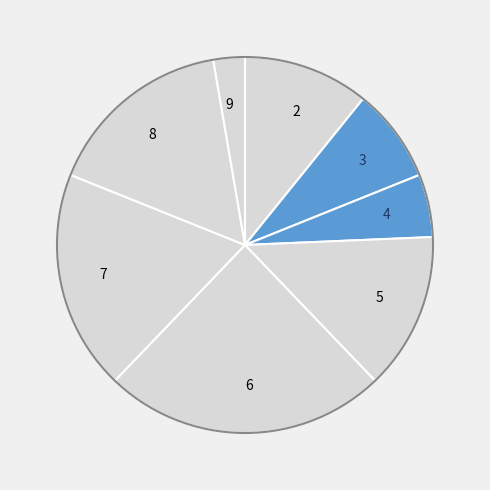

Is there a majority slice in this chart?

No